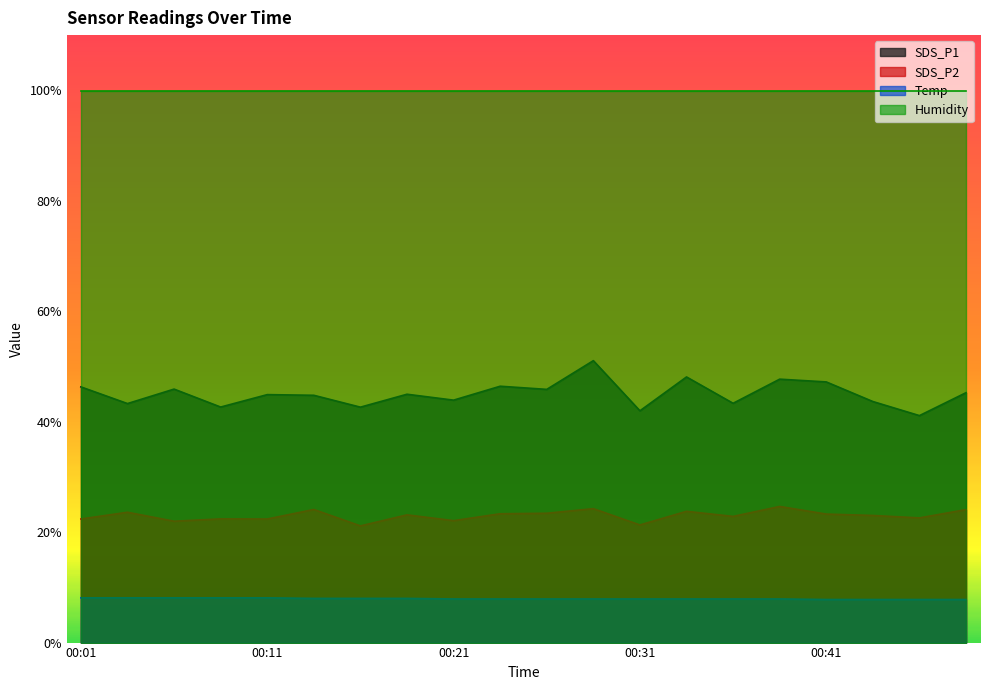

At which category is the sum across all series the highest?

00:28